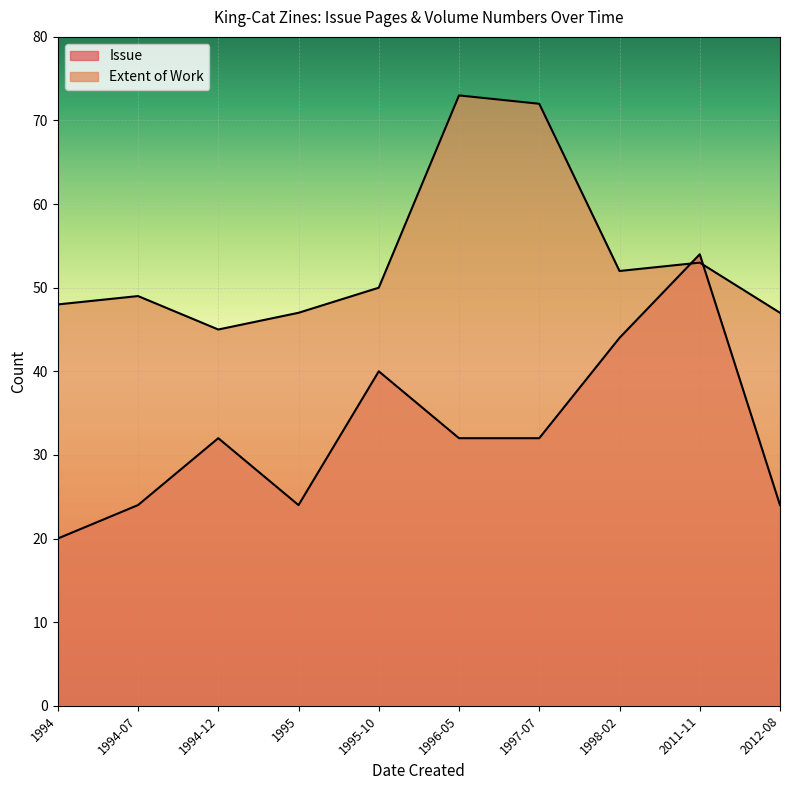

Count the number of data series in this chart.

2